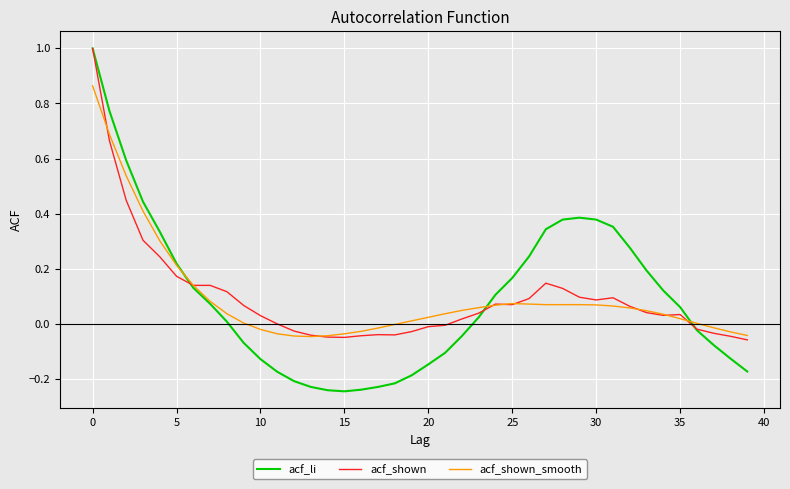

Which series has the largest range (max minus min)?

acf_li